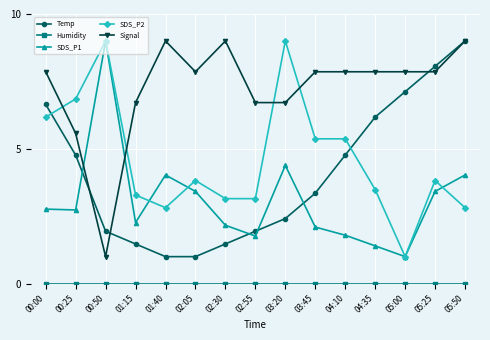

Which series has the largest total across all categories?

Signal